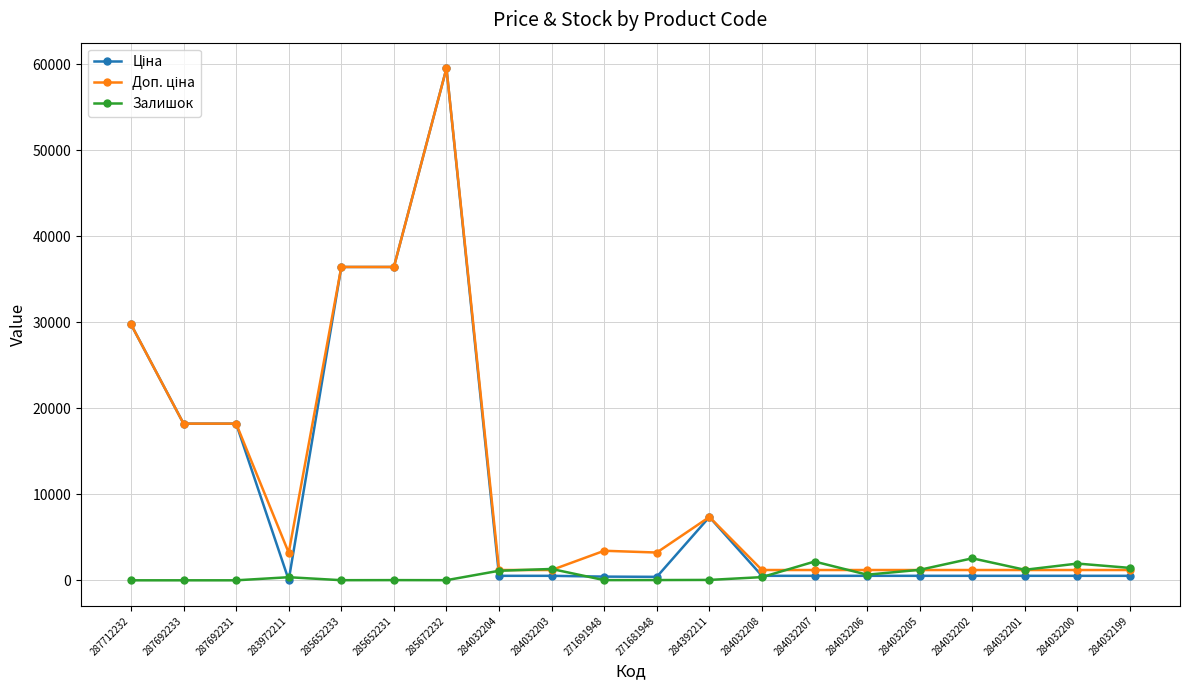

What position from the left is 284392211?

12